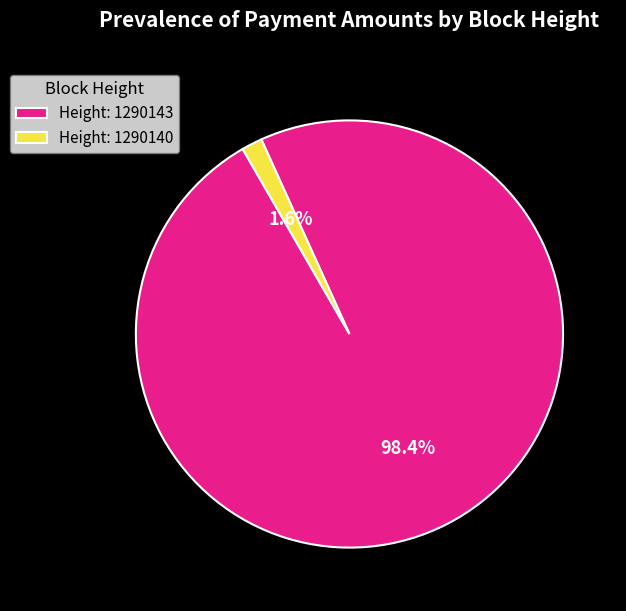

True or false: Height: 1290140 accounts for 9% of the total.

False